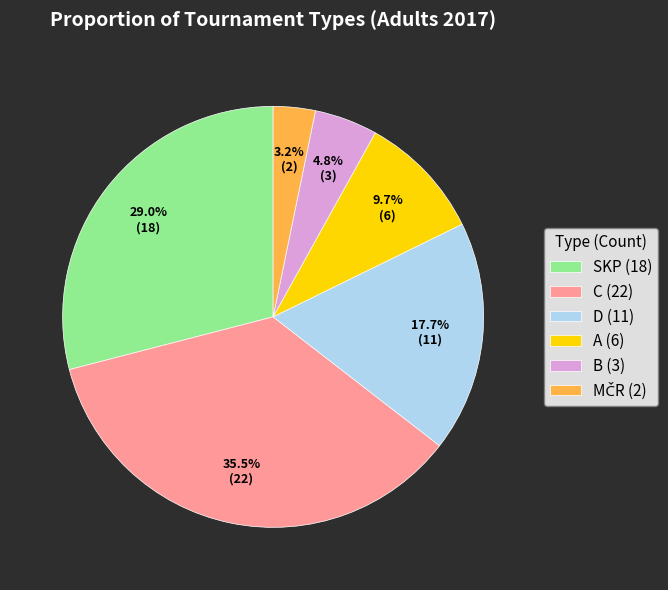

What is the ratio of the value at SKP (18) to the value at C (22)?

0.8